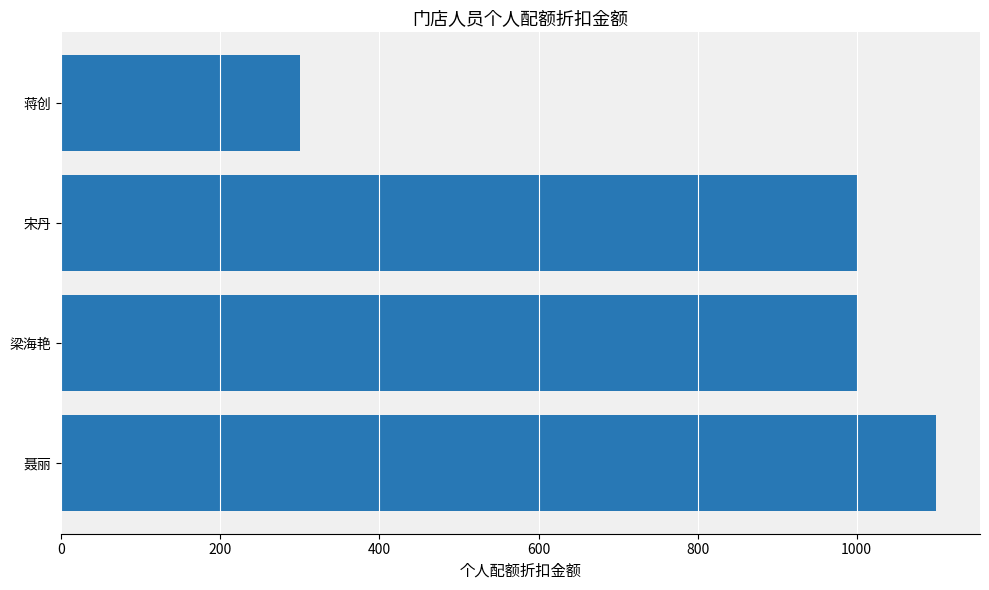

What is the sum of the values at 聂丽 and 蒋创?

1400